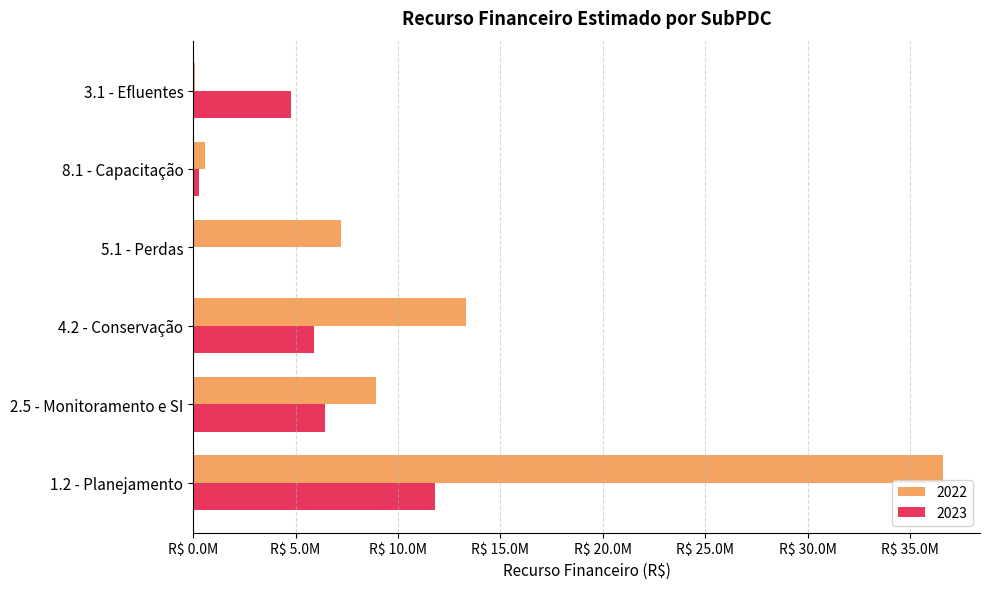

Reading left to right, extract all data points from this chart.

2022: 36588366.4	8950705.5	13308899.2	7200000.0	600000.0	90000.0
2023: 11832135.5	6445734.2	5896815.4	0.0	300000.0	4800000.0